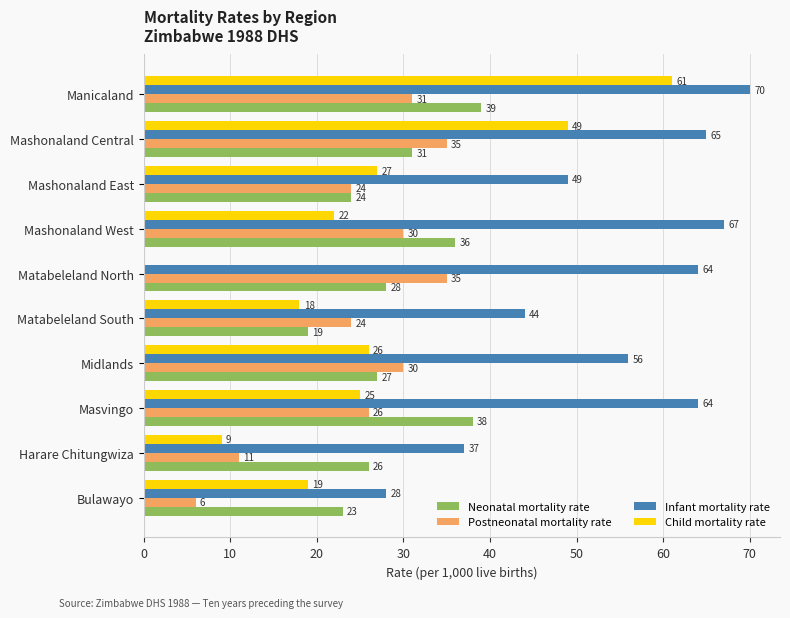

Where is Child mortality rate nearest to the value 30?

Mashonaland East